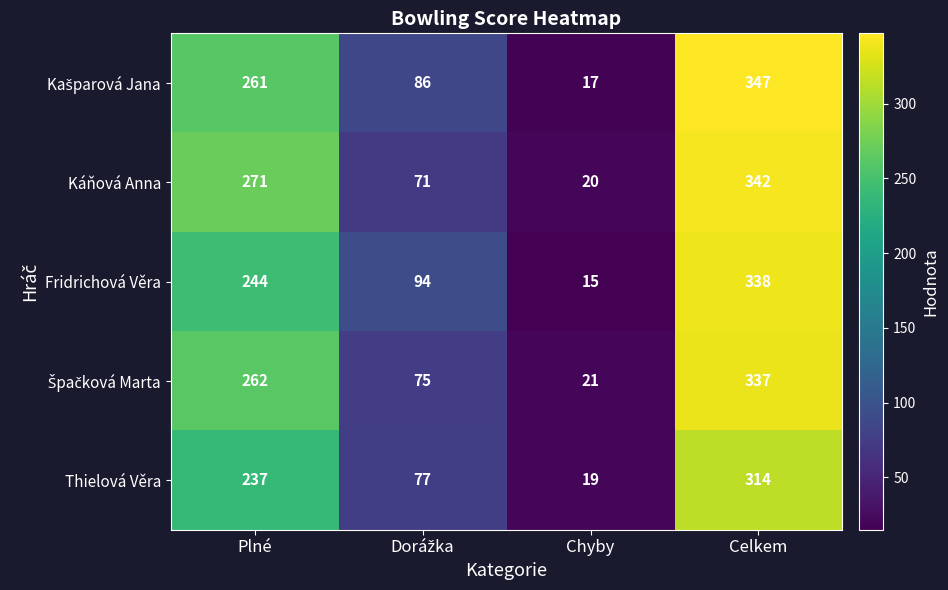

What is the maximum value shown in the chart?

347